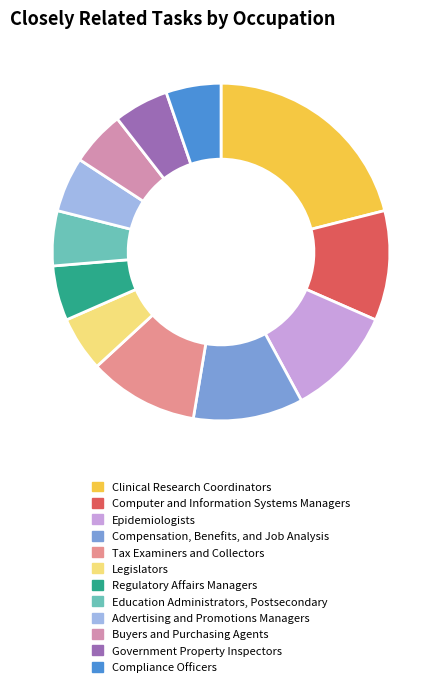

To the nearest percent, what portion does Legislators represent?

5%